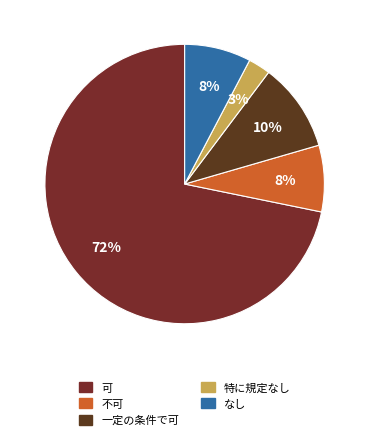

Does any single category account for the majority?

Yes